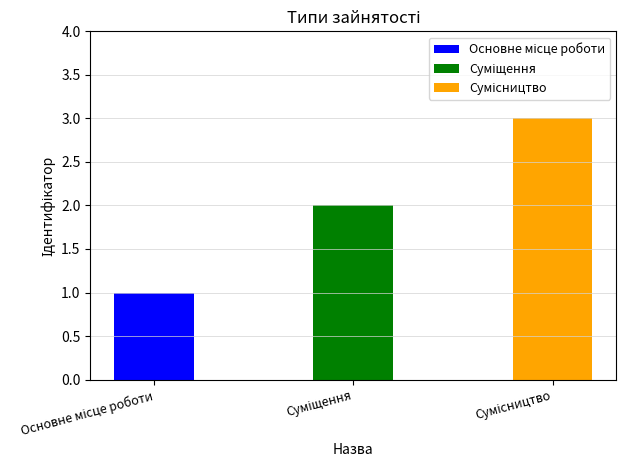

Reading right to left, transcribe all the data shown in this chart.

Сумісництво=3	Суміщення=2	Основне місце роботи=1